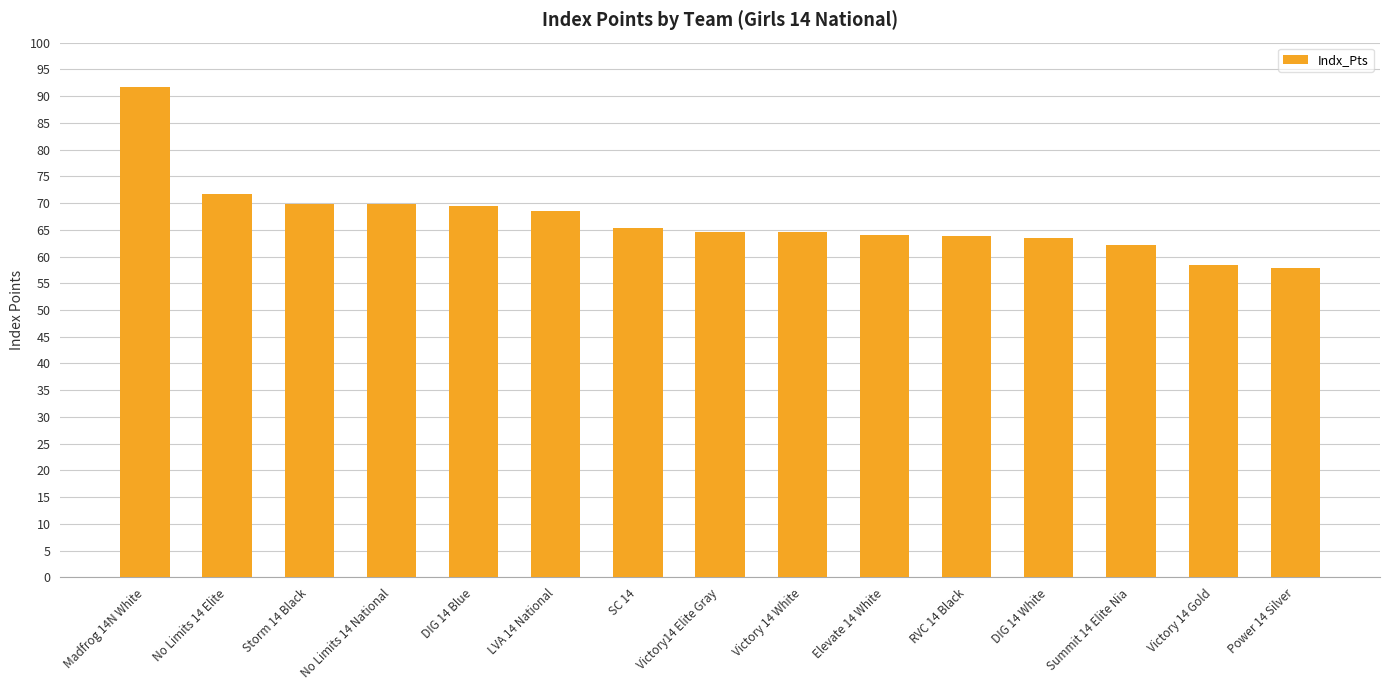

At which category does the chart reach its peak across all series?

Madfrog 14N White